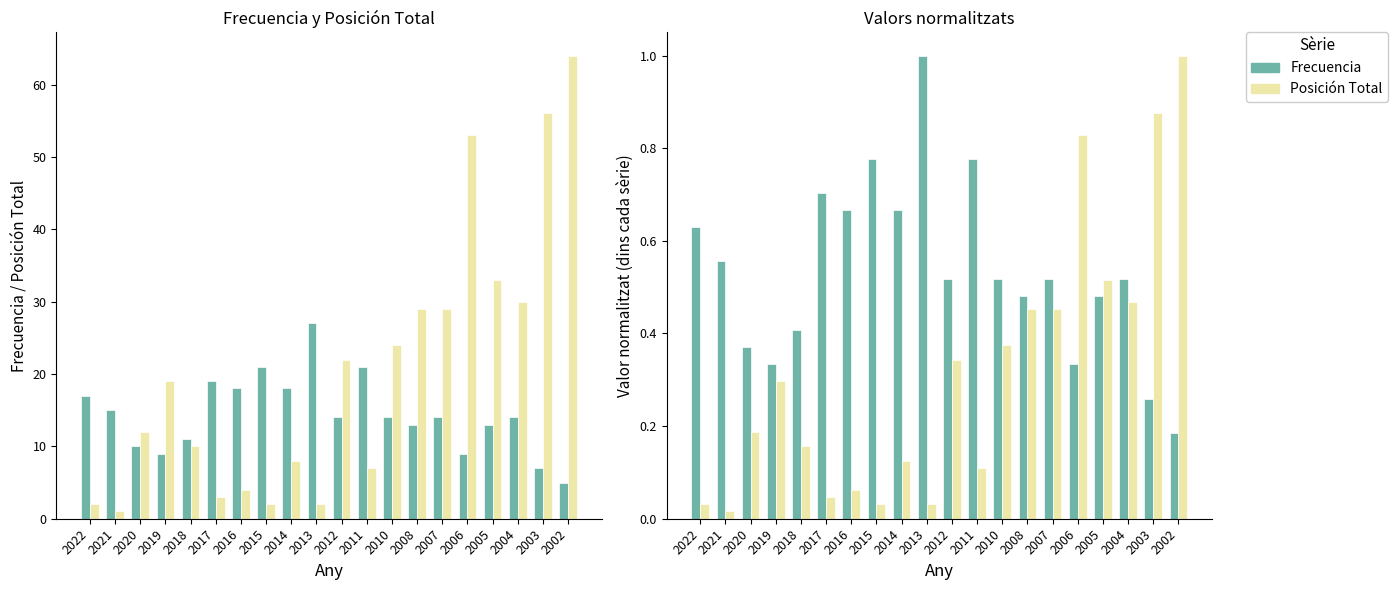

True or false: Frecuencia (norm) has a value of 0.8 at 2011.

True